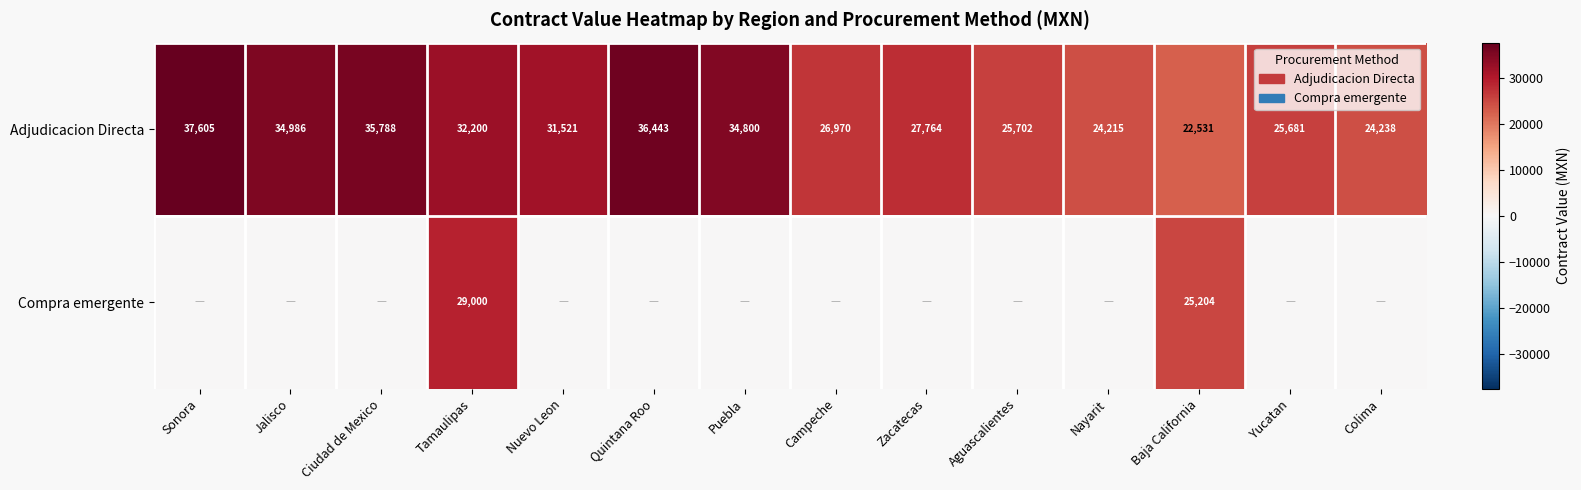

What is the sum of the Adjudicacion Directa values at Puebla and Baja California?

57331